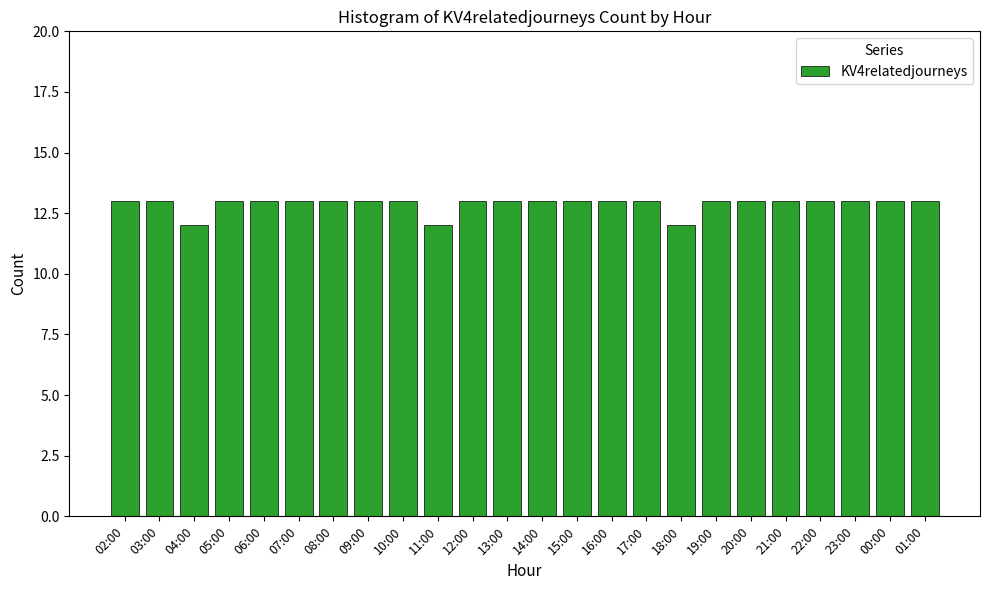

What is the greatest value displayed?

13